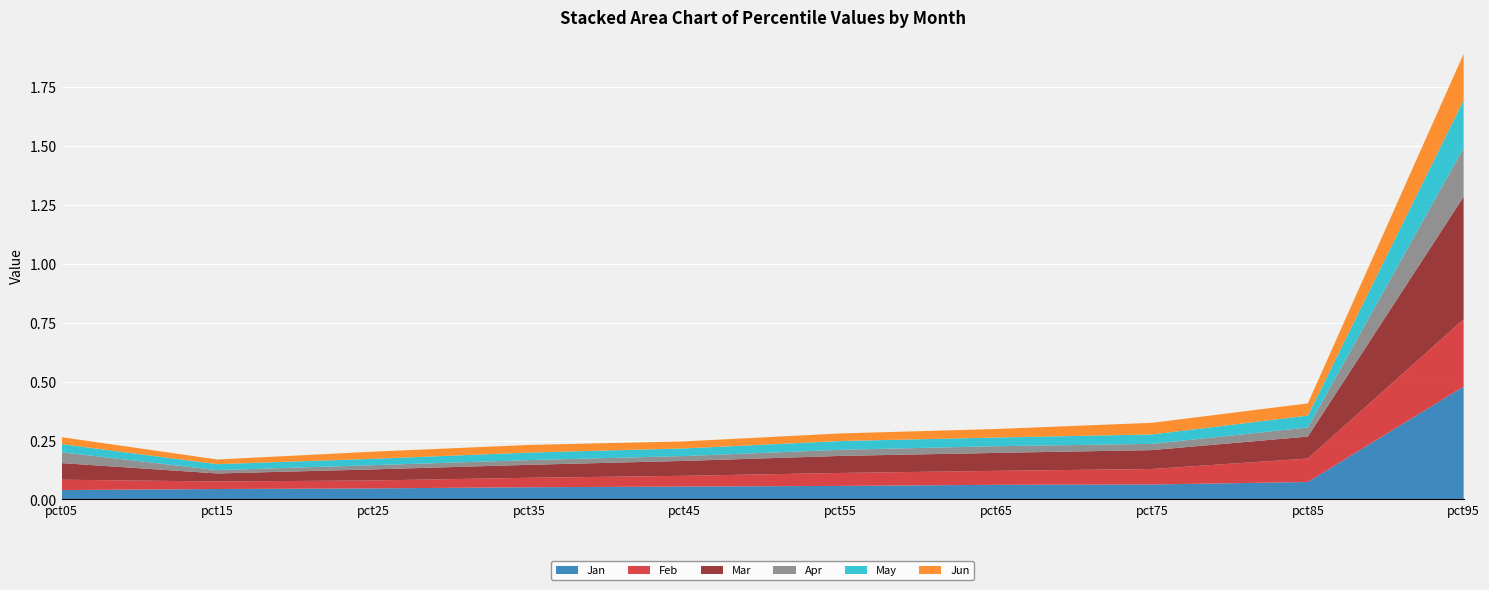

Reading left to right, extract all data points from this chart.

Jan: 0.0	0.0	0.0	0.1	0.1	0.1	0.1	0.1	0.1	0.5
Feb: 0.0	0.0	0.0	0.0	0.0	0.1	0.1	0.1	0.1	0.3
Mar: 0.1	0.0	0.0	0.1	0.1	0.1	0.1	0.1	0.1	0.5
Apr: 0.0	0.0	0.0	0.0	0.0	0.0	0.0	0.0	0.0	0.2
May: 0.0	0.0	0.0	0.0	0.0	0.0	0.0	0.0	0.1	0.2
Jun: 0.0	0.0	0.0	0.0	0.0	0.0	0.0	0.0	0.1	0.2